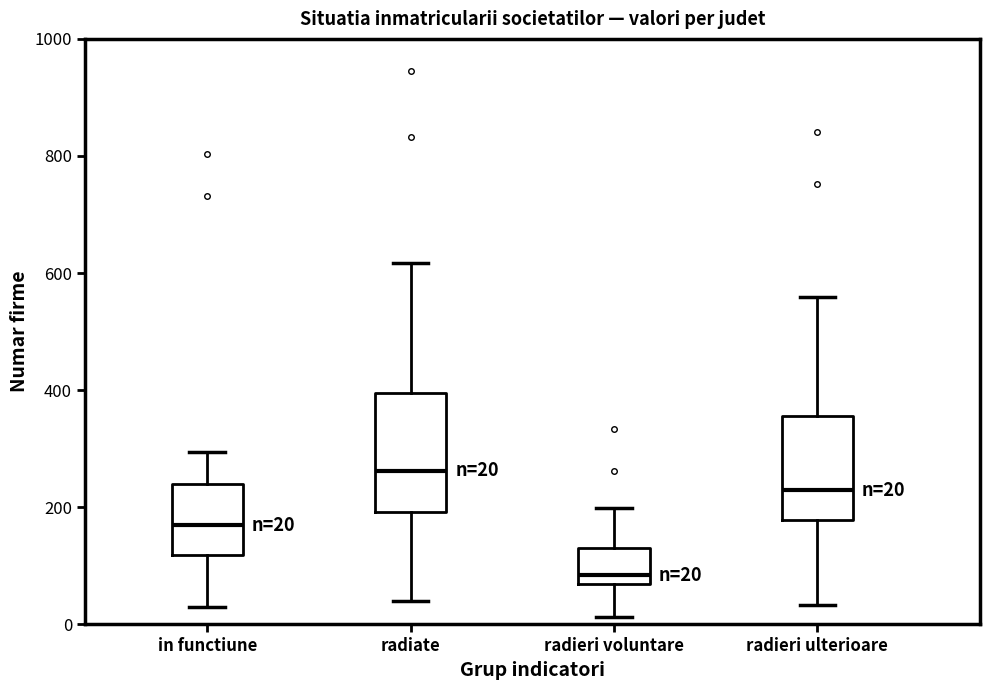

Which box is the tallest, from its lower edge to its upper edge?

radiate